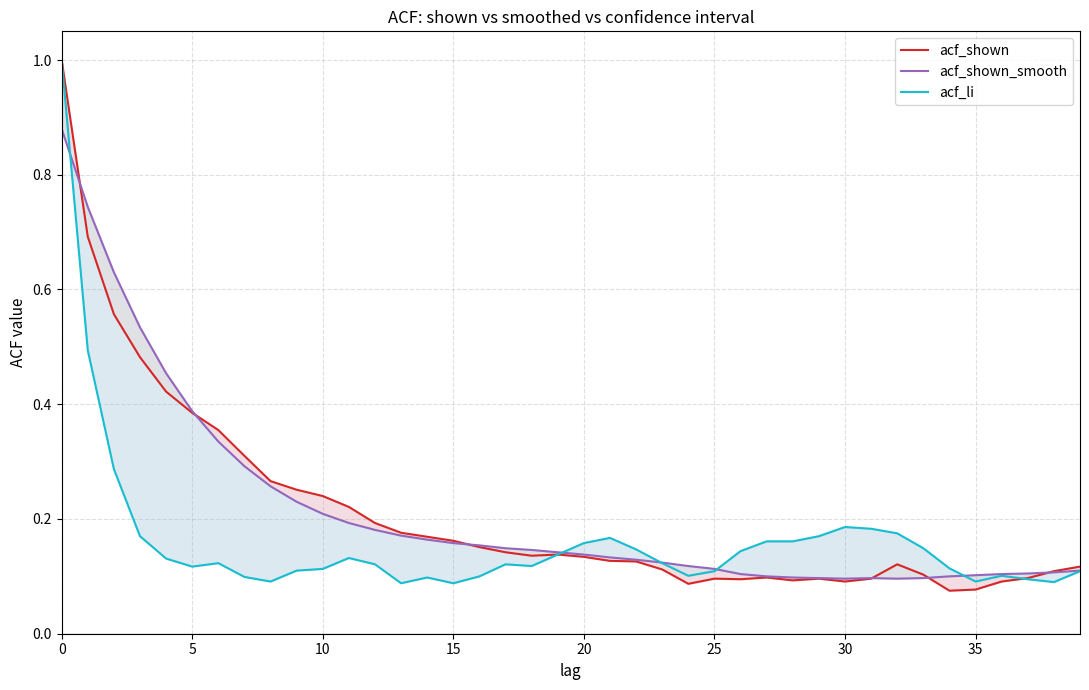

What are all the series names shown in the legend?

acf_shown, acf_shown_smooth, acf_li